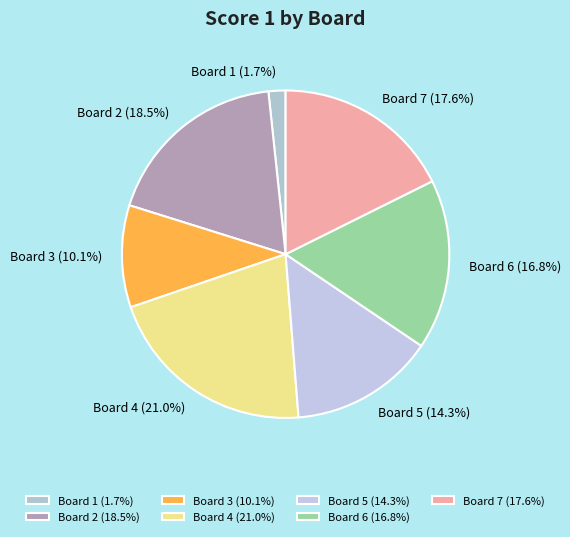

Which has a higher value, Board 3 (10.1%) or Board 4 (21.0%)?

Board 4 (21.0%)